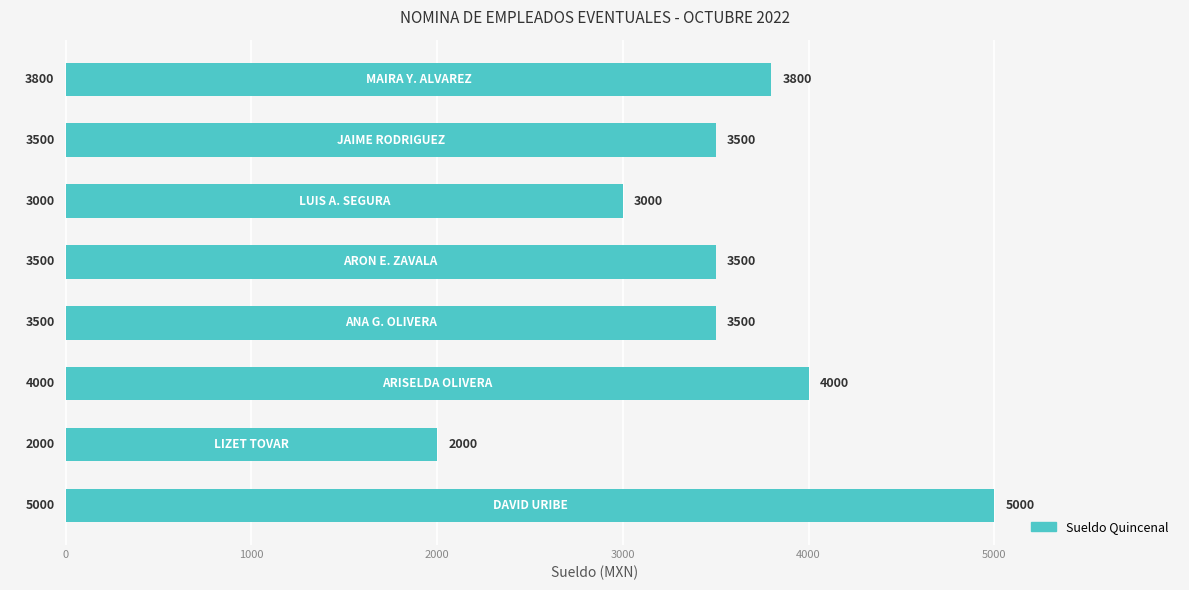

What is the value of the 8th bar from the top?

5000